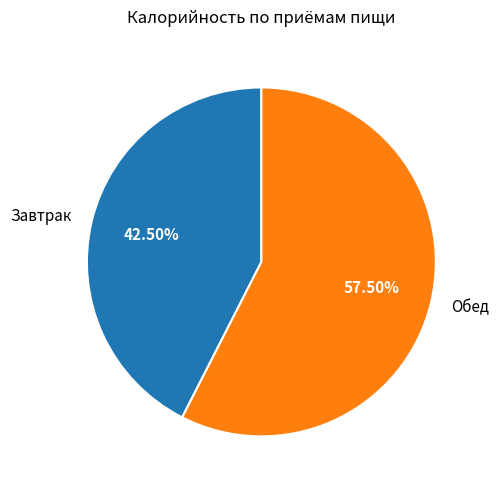

What is the ratio of the value at Обед to the value at Завтрак?

1.4